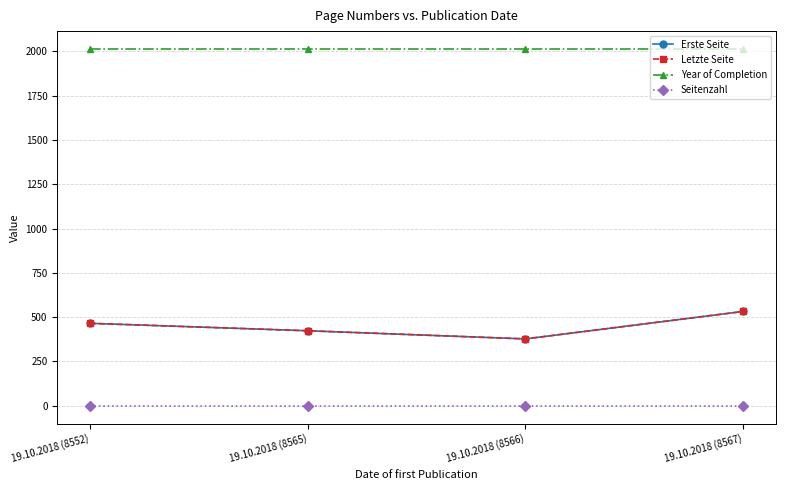

What position from the right is 19.10.2018 (8567)?

1